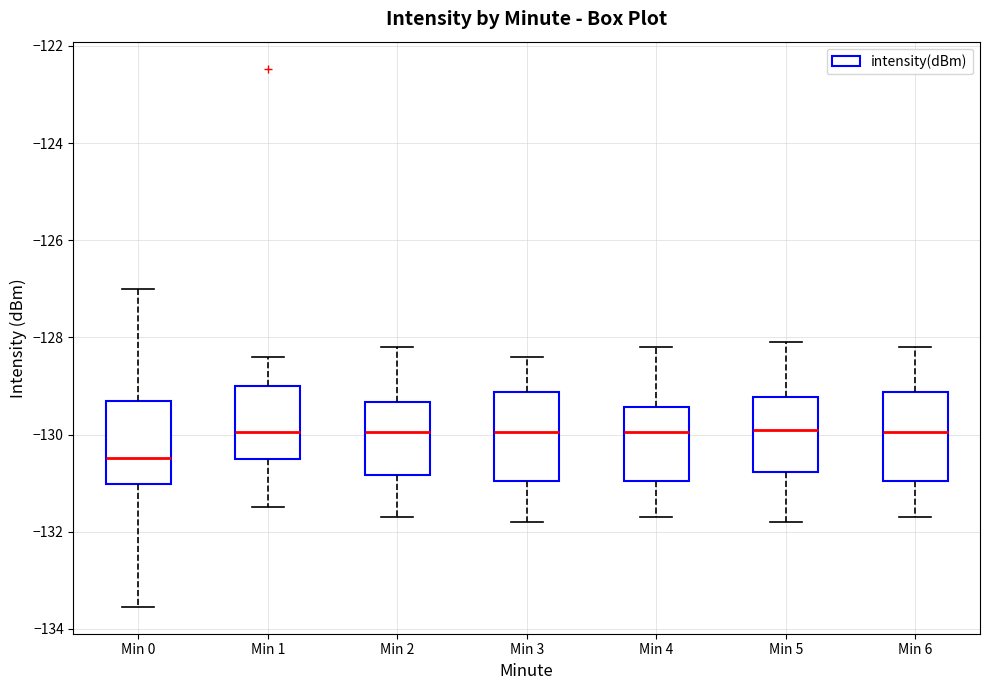

Where does the upper whisker of the box for Min 2 end on the y-axis? The values are not printed on the chart, so give them approximately, as read against the axis.

-128.2